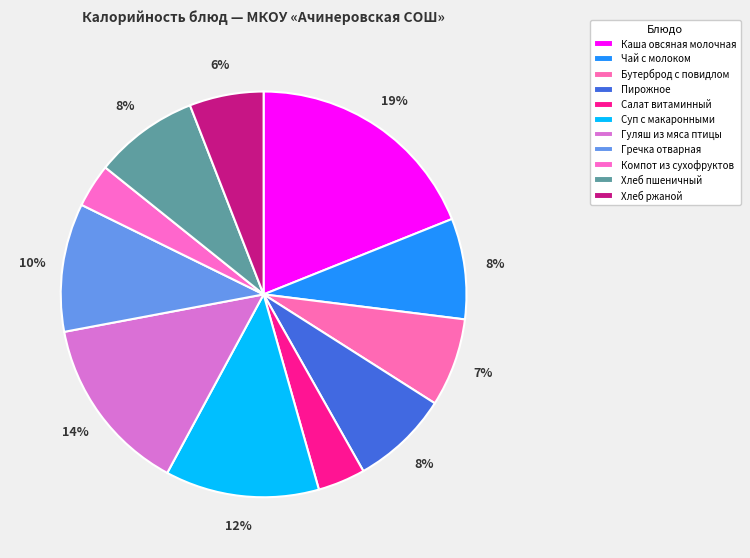

What is the ratio of the value at Салат витаминный to the value at Пирожное?

0.5